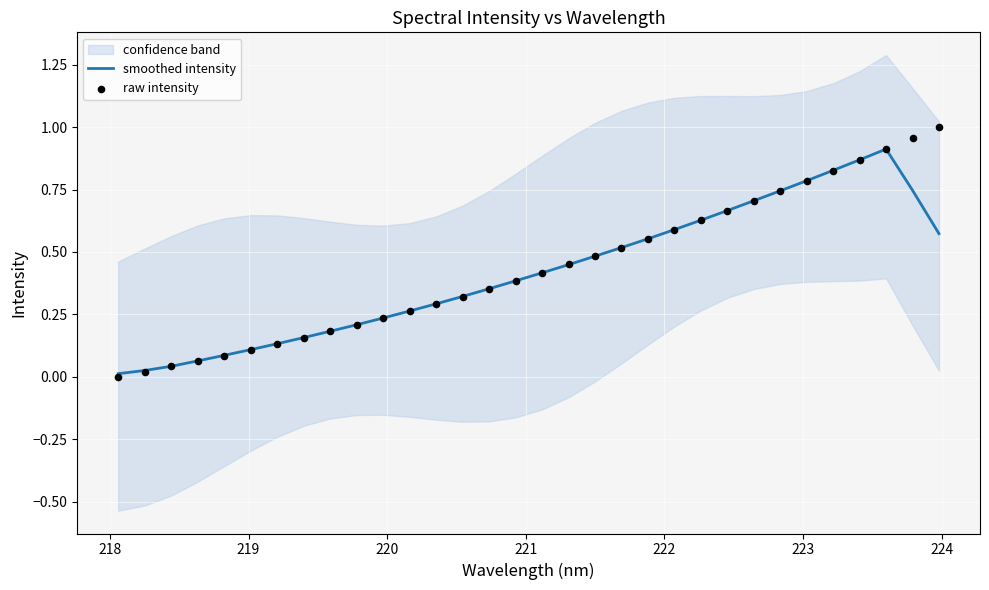

Which series reaches the minimum Y coordinate?

raw intensity